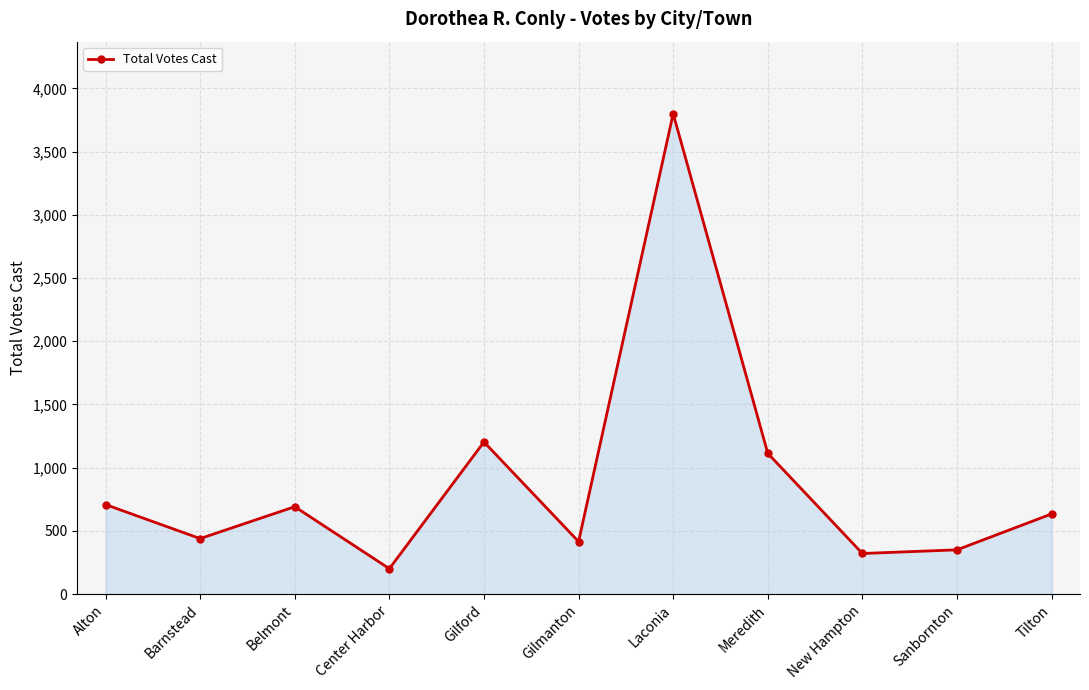

Which label corresponds to the largest value in the chart?

Laconia